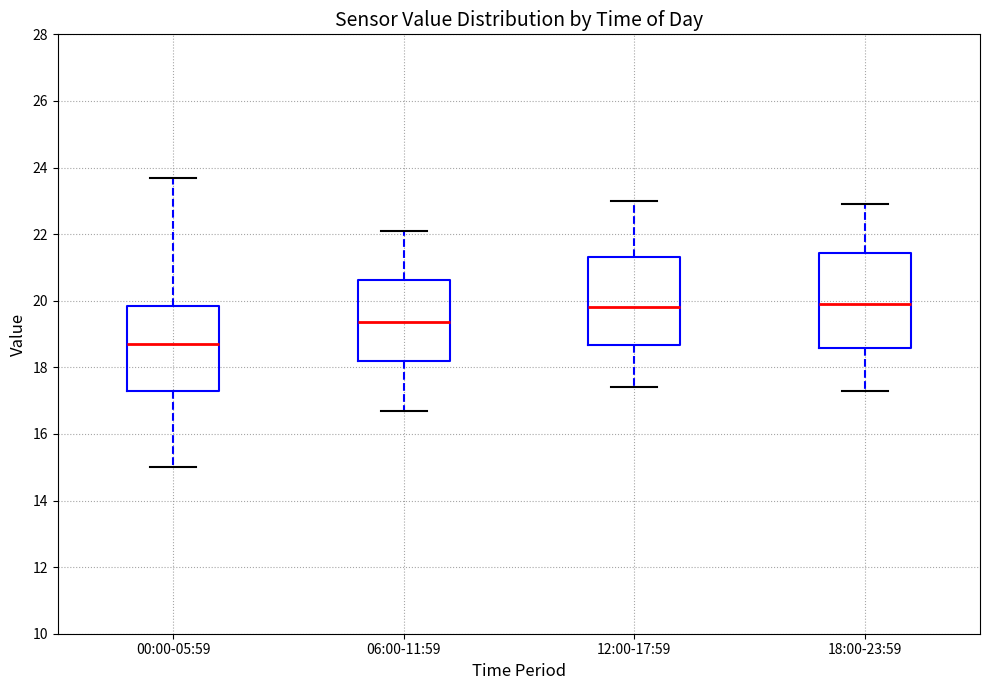

Reading left to right, transcribe this box plot: for each box, give where its median line is, the range the box spans, and where its two whiskers end, as read against the y-axis. The values are not printed on the chart, so give them approximately, as read against the axis.

00:00-05:59: median 18.8, box 17.2 to 19.8, whiskers 15.0 to 23.8
06:00-11:59: median 19.4, box 18.2 to 20.6, whiskers 16.8 to 22.2
12:00-17:59: median 19.8, box 18.6 to 21.4, whiskers 17.4 to 23.0
18:00-23:59: median 20.0, box 18.6 to 21.4, whiskers 17.4 to 23.0